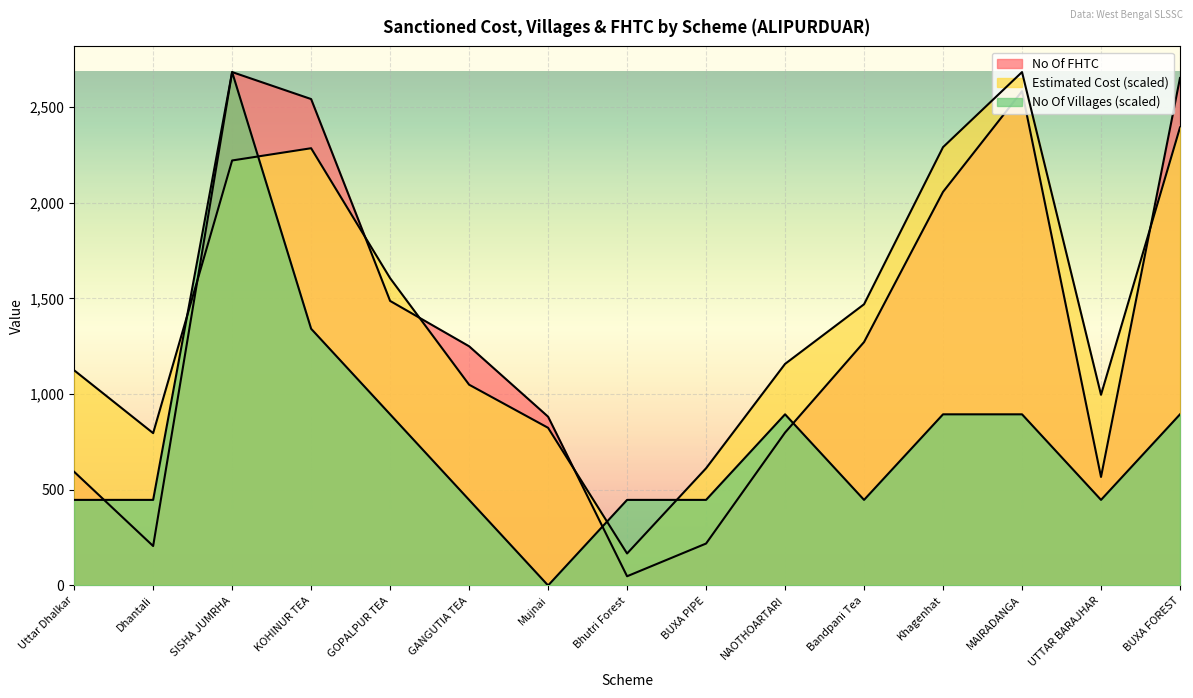

What is the difference between the Estimated Cost (Cr) values at GANGUTIA TEA and NAOTHOARTARI?

108.5